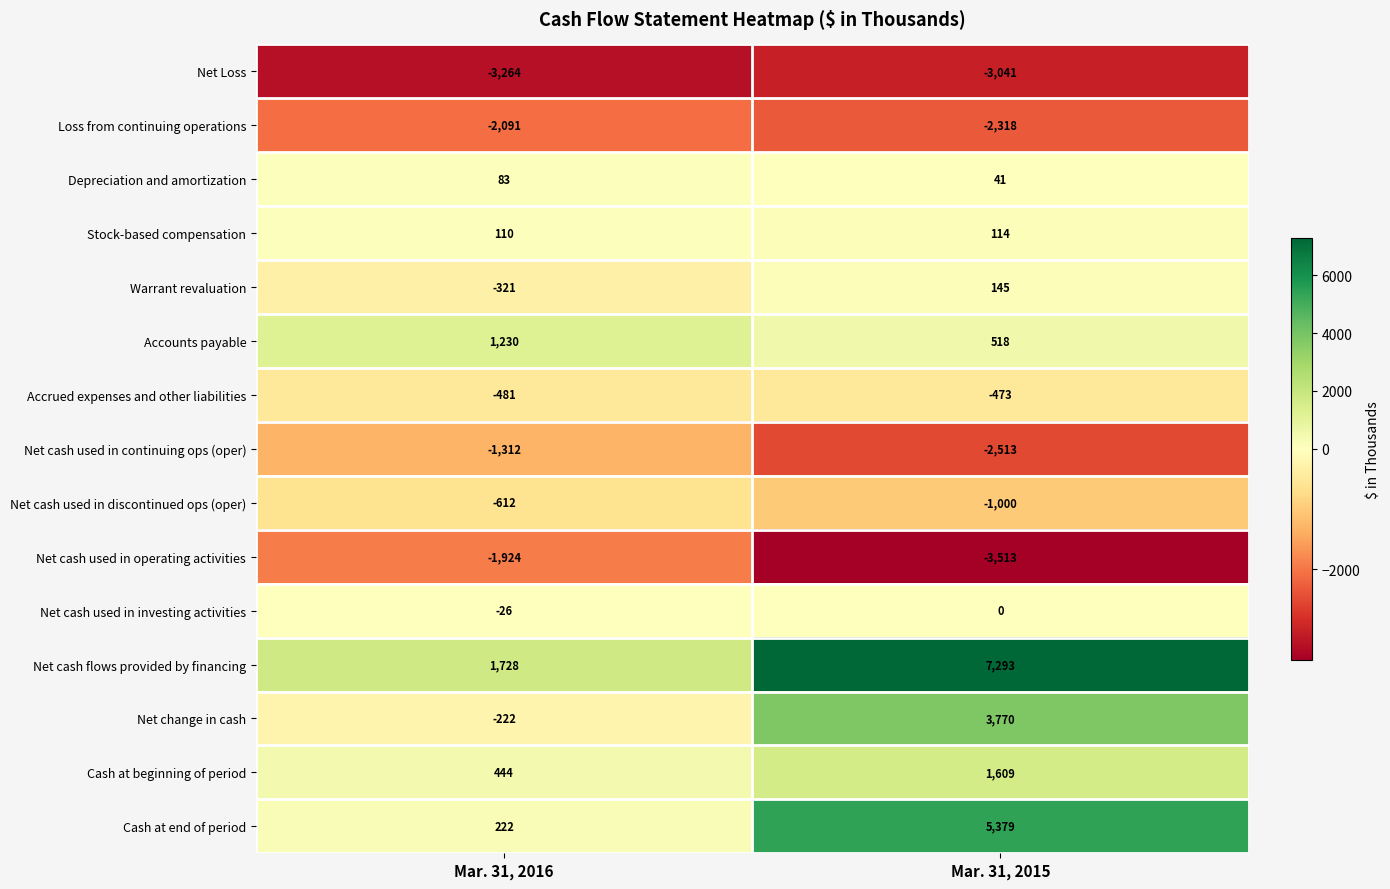

Rank the series at Mar. 31, 2015 from lowest to highest value.

Net cash used in operating activities, Net Loss, Net cash used in continuing ops (oper), Loss from continuing operations, Net cash used in discontinued ops (oper), Accrued expenses and other liabilities, Net cash used in investing activities, Depreciation and amortization, Stock-based compensation, Warrant revaluation, Accounts payable, Cash at beginning of period, Net change in cash, Cash at end of period, Net cash flows provided by financing